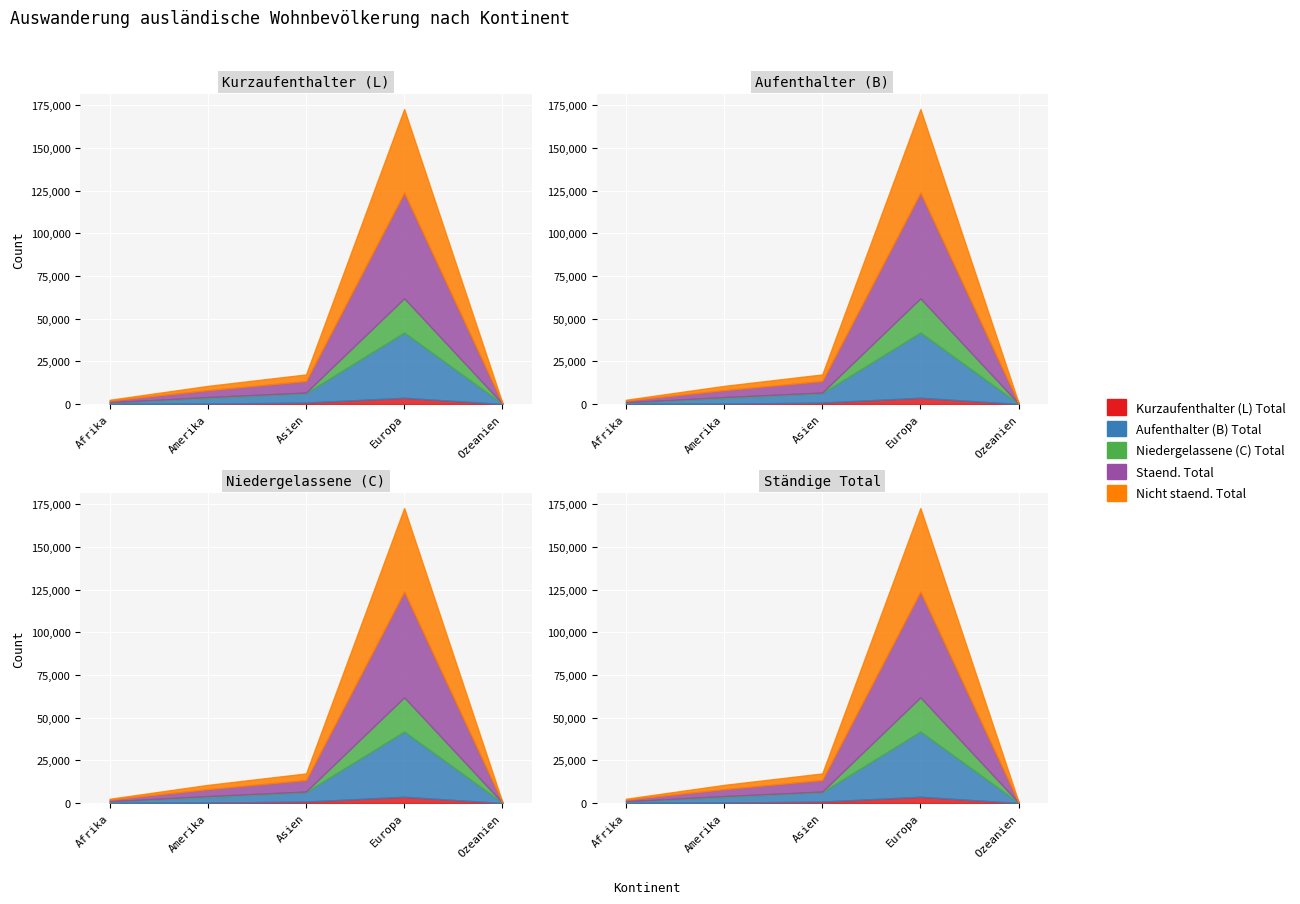

Read the Staend. Total value at Asien, to the nearest 50.

6700